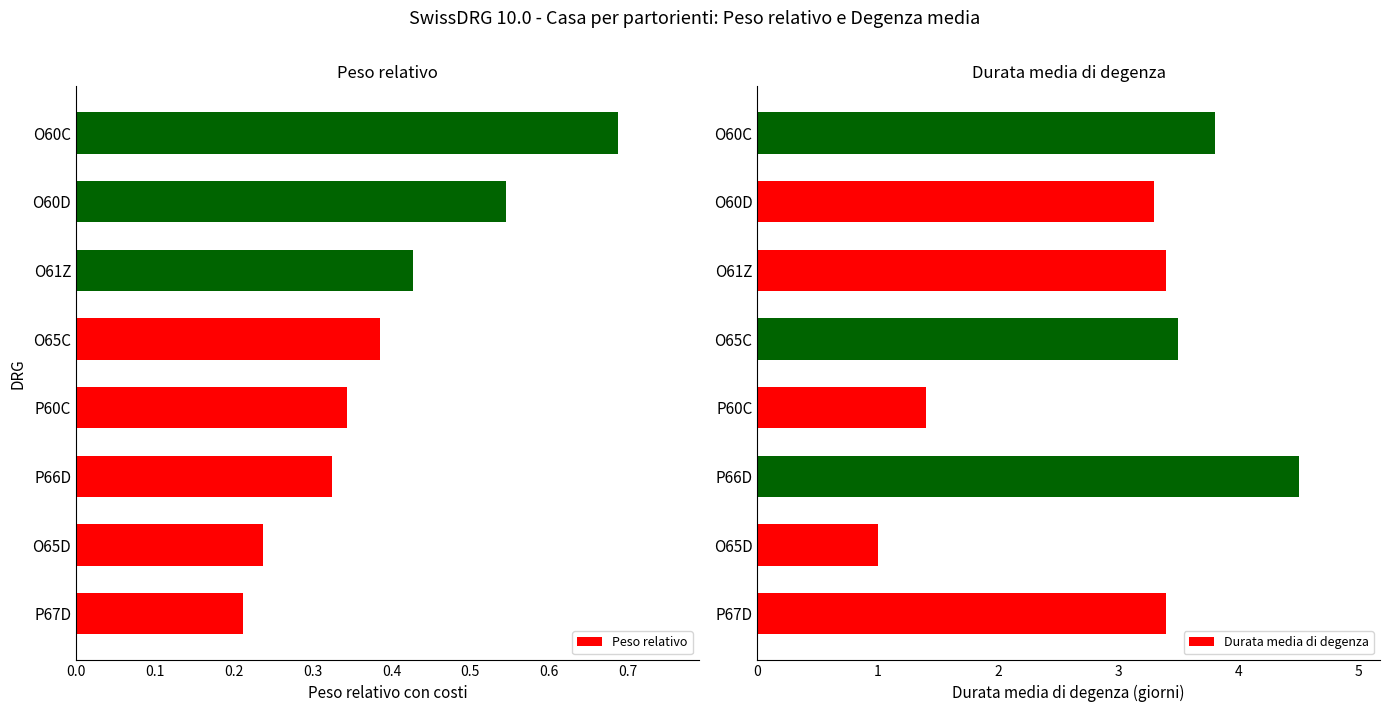

Which series has the largest total across all categories?

Durata media di degenza